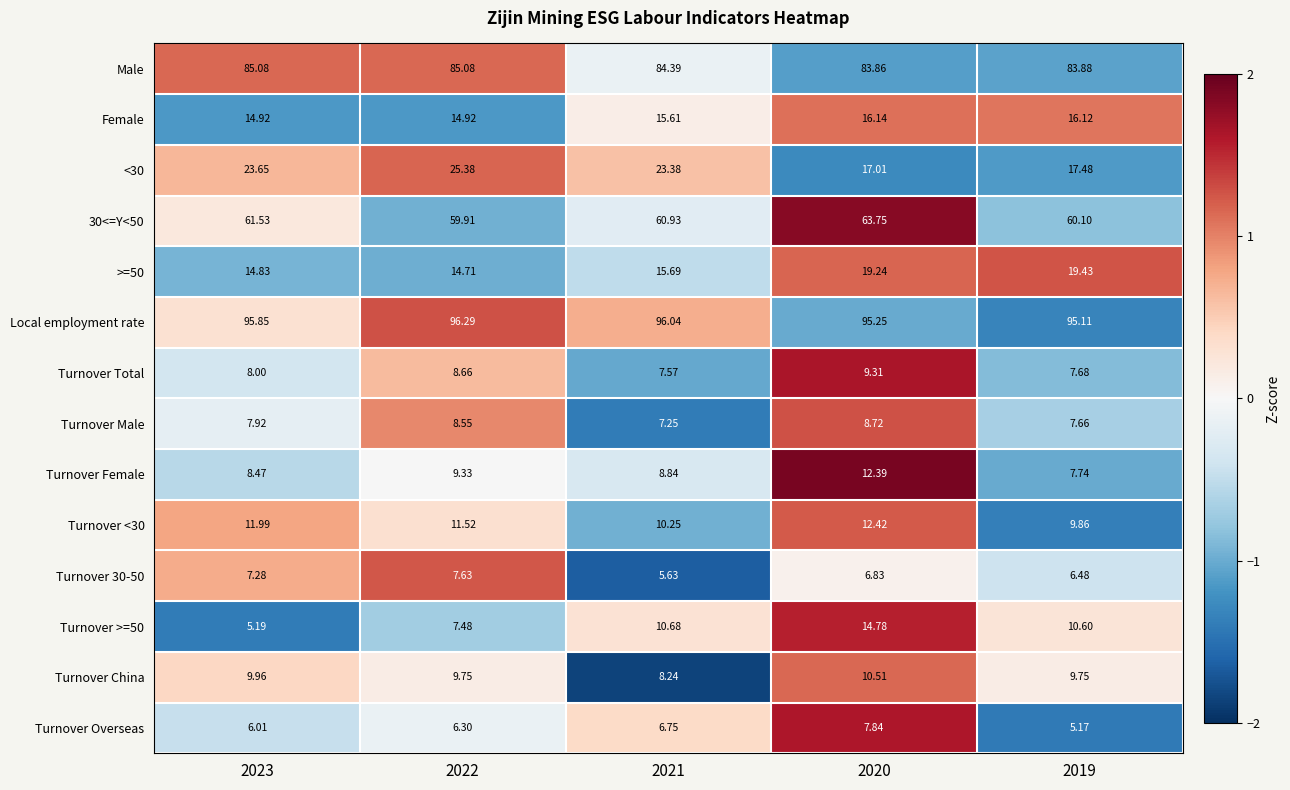

Is the value of Turnover Male at 2023 greater than the value of Turnover <30 at 2022?

No